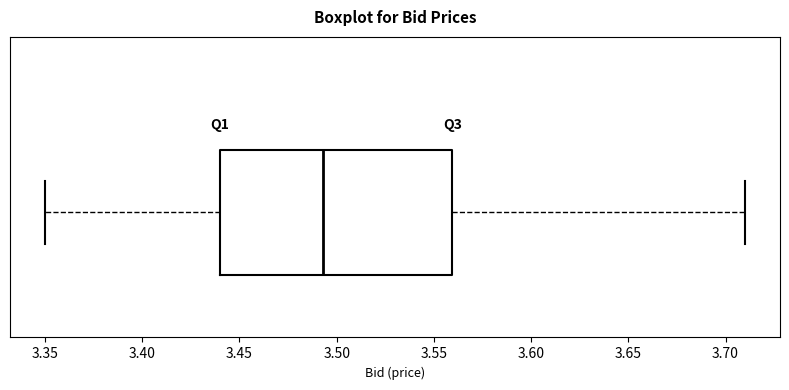

Transcribe this box plot: give where the median line is, the range the box spans, and where the two whiskers end, as read against the x-axis. The values are not printed on the chart, so give them approximately, as read against the axis.

median 3.495, box 3.440 to 3.560, whiskers 3.350 to 3.710